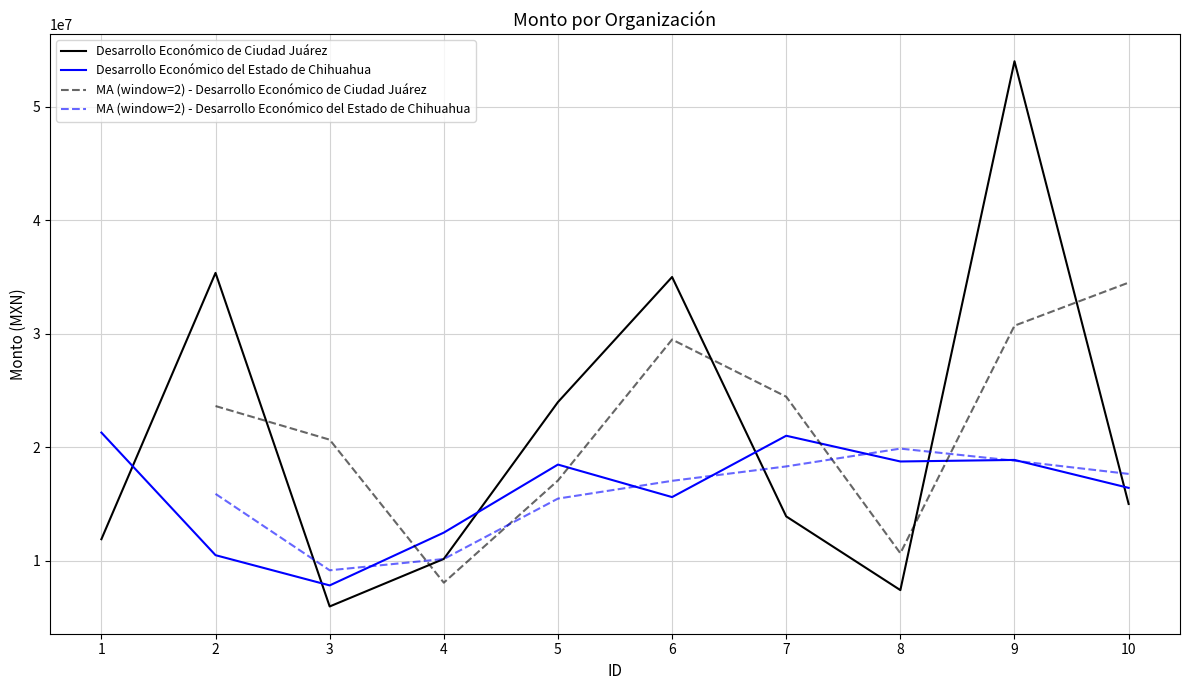

Reading left to right, what are all the values shown in this chart?

Desarrollo Económico de Ciudad Juárez: 1=11896701.8	2=35352772.1	3=5973108.2	4=10160651.4	5=23973467.4	6=34991889.5	7=13904219.4	8=7413201.7	9=53994314.2	10=15000000.0
Desarrollo Económico del Estado de Chihuahua: 1=21289038.2	2=10490349.0	3=7827474.4	4=12477819.4	5=18470042.1	6=15606231.8	7=21009796.7	8=18742257.7	9=18879449.3	10=16418296.4